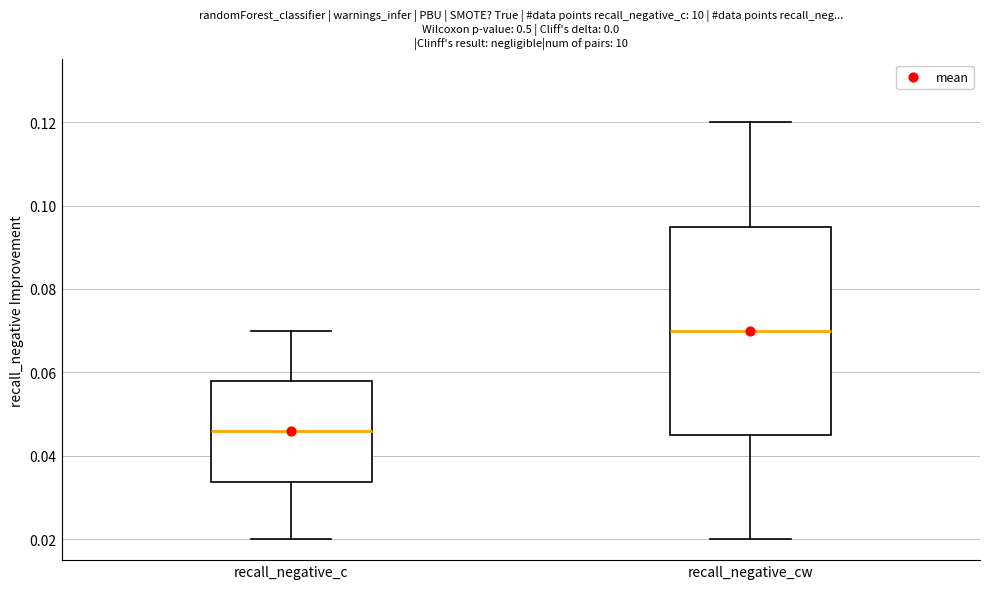

Where does the lower whisker of the box for recall_negative_cw end on the y-axis? The values are not printed on the chart, so give them approximately, as read against the axis.

0.020